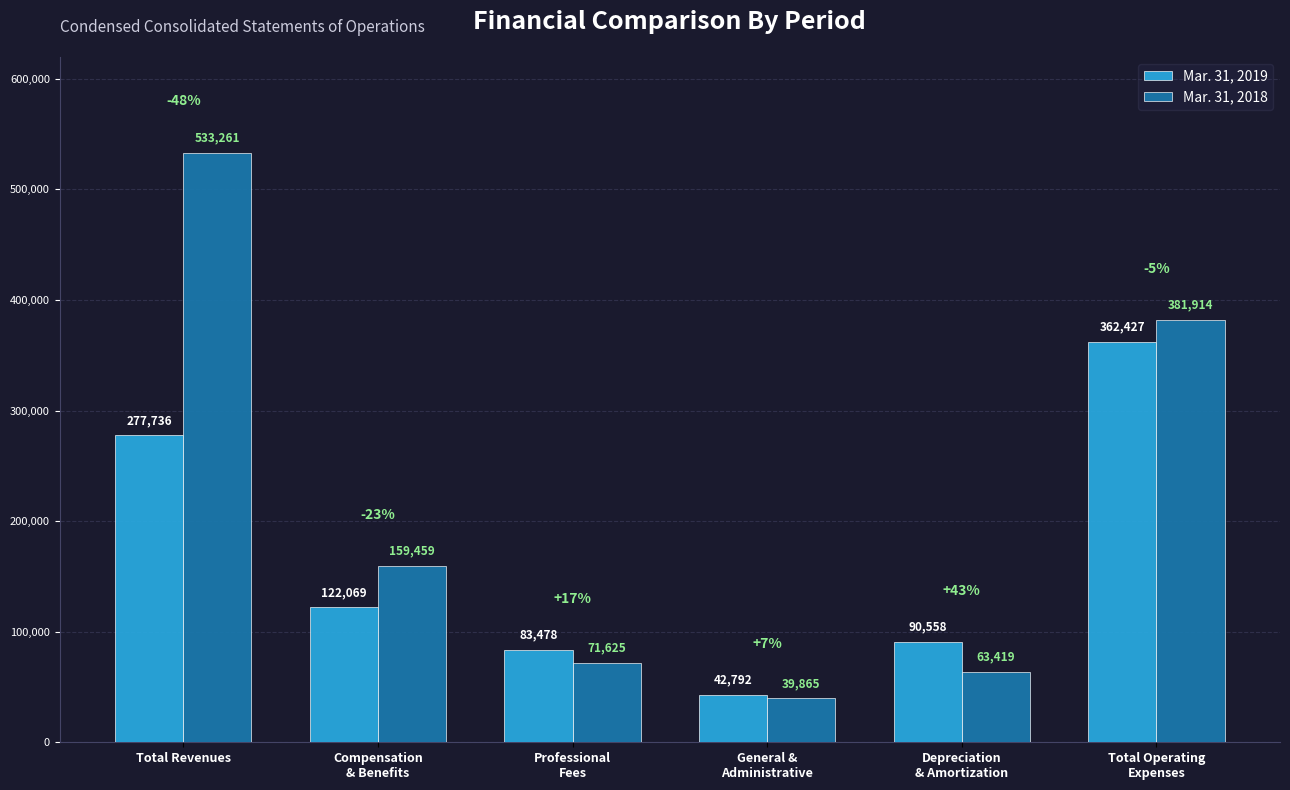

What is the sum of all Mar. 31, 2019 values?

979060